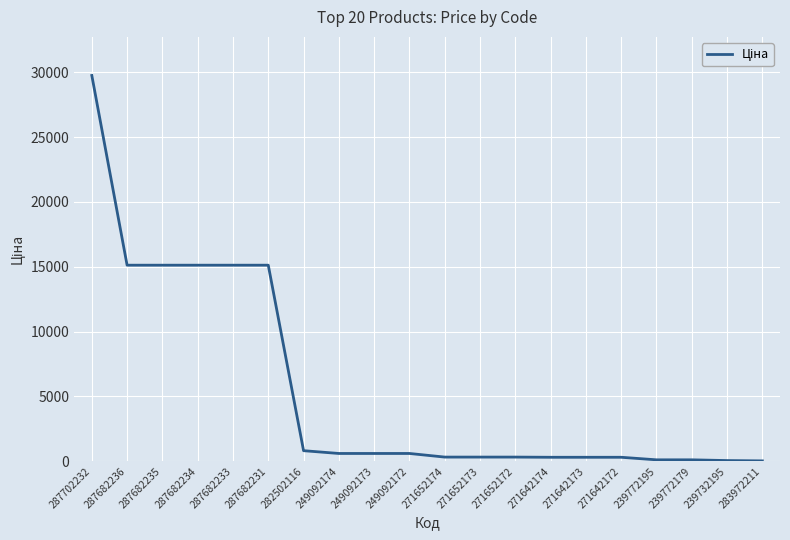

The chart shows a value of 603.7 at 249092172. True or false?

True